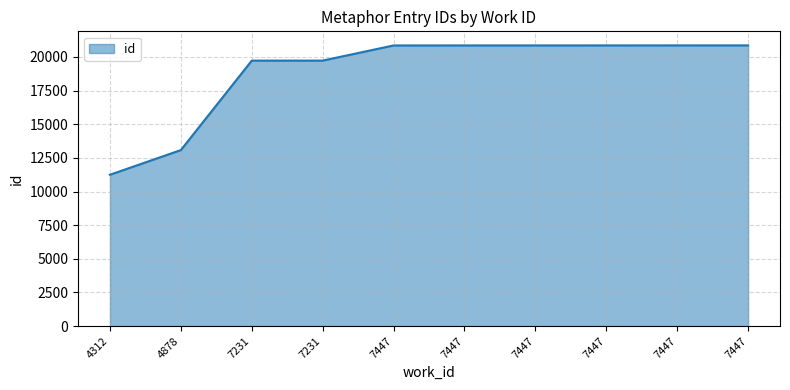

What is the change in value from 7231 to 7447?

+1127